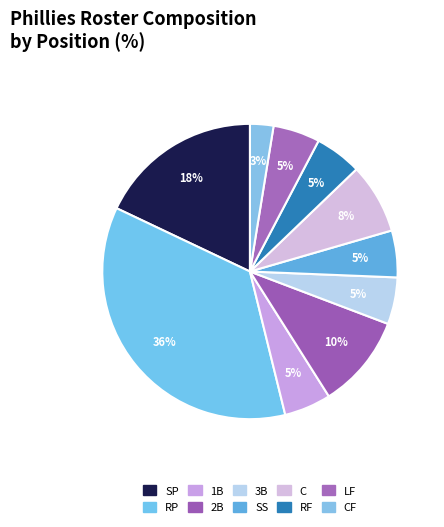

How many segments does this pie chart have?

10